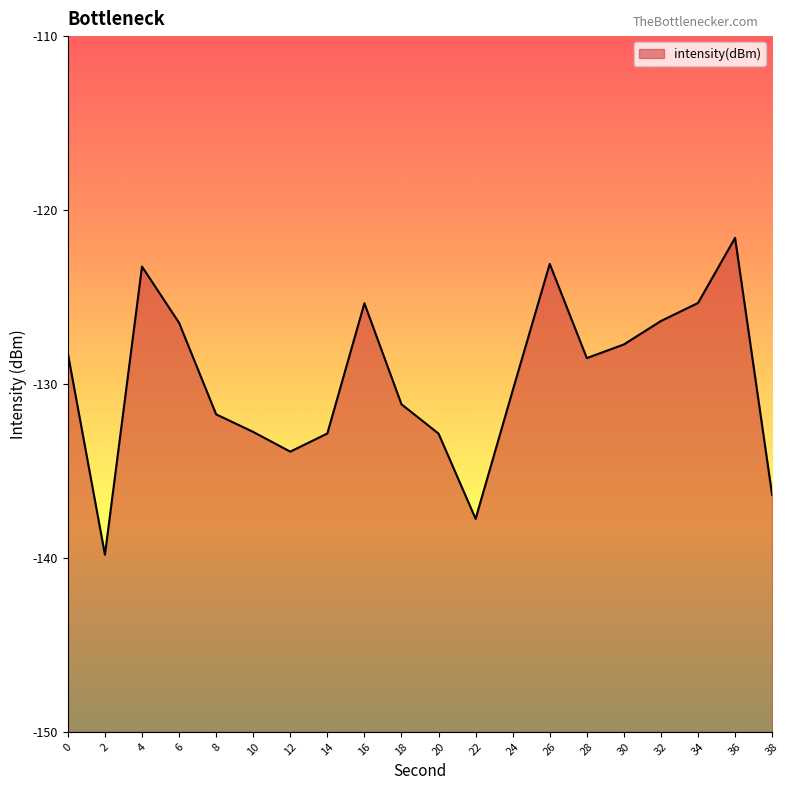

What is the greatest value displayed?

-121.6